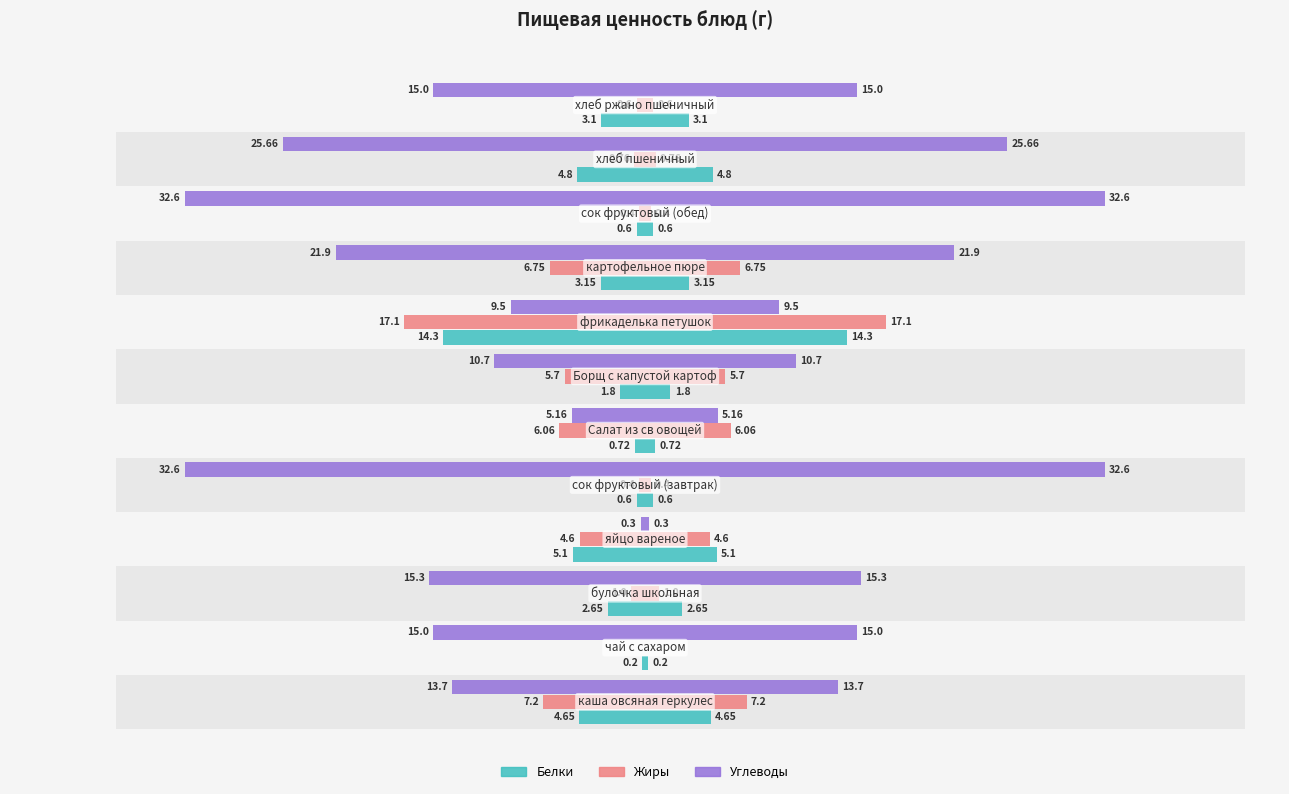

Reading left to right, list all the values displayed in this chart.

Белки: -4.7	-0.2	-2.6	-5.1	-0.6	-0.7	-1.8	-14.3	-3.1	-0.6	-4.8	-3.1
Жиры: -7.2	0.0	-1.0	-4.6	-0.4	-6.1	-5.7	-17.1	-6.8	-0.4	-0.8	-0.6
Углеводы: -13.7	-15.0	-15.3	-0.3	-32.6	-5.2	-10.7	-9.5	-21.9	-32.6	-25.7	-15.0